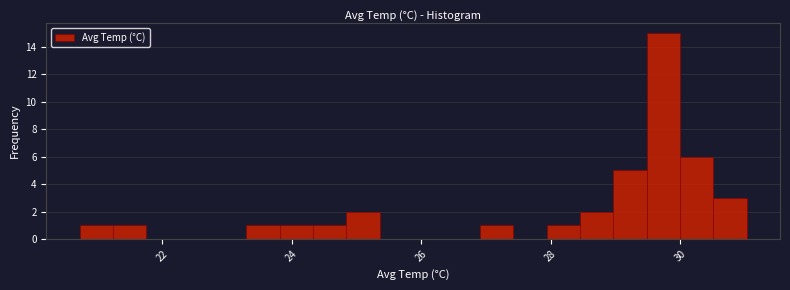

Read against the x-axis, roughly where is the centre of the tallest bar?

29.8